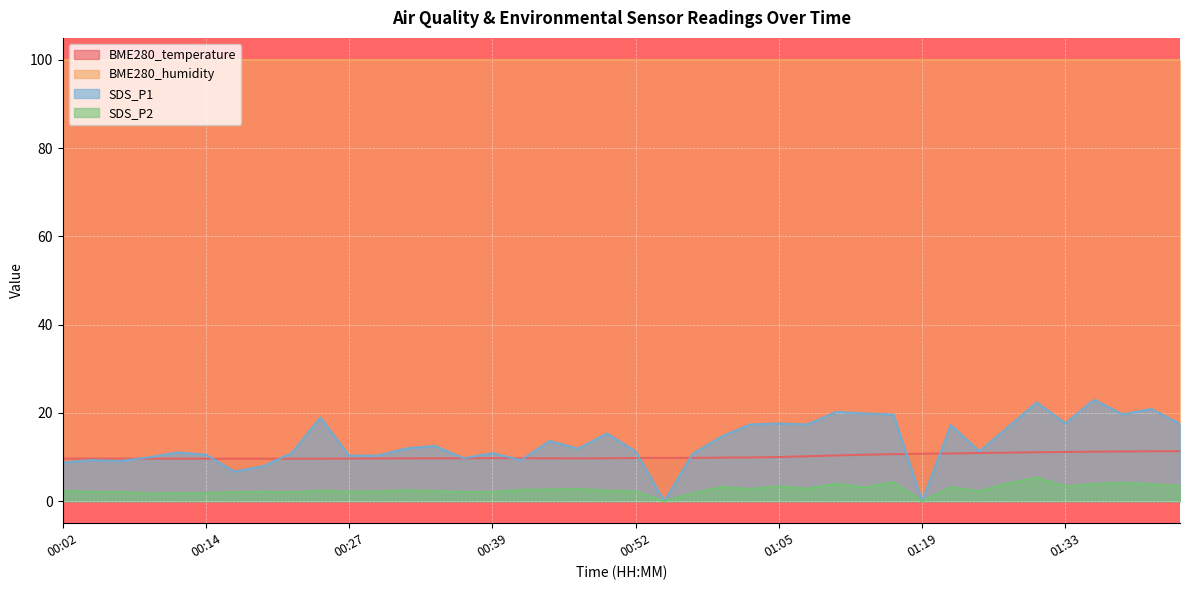

True or false: SDS_P2 has more than 2 interior local peaks.

True